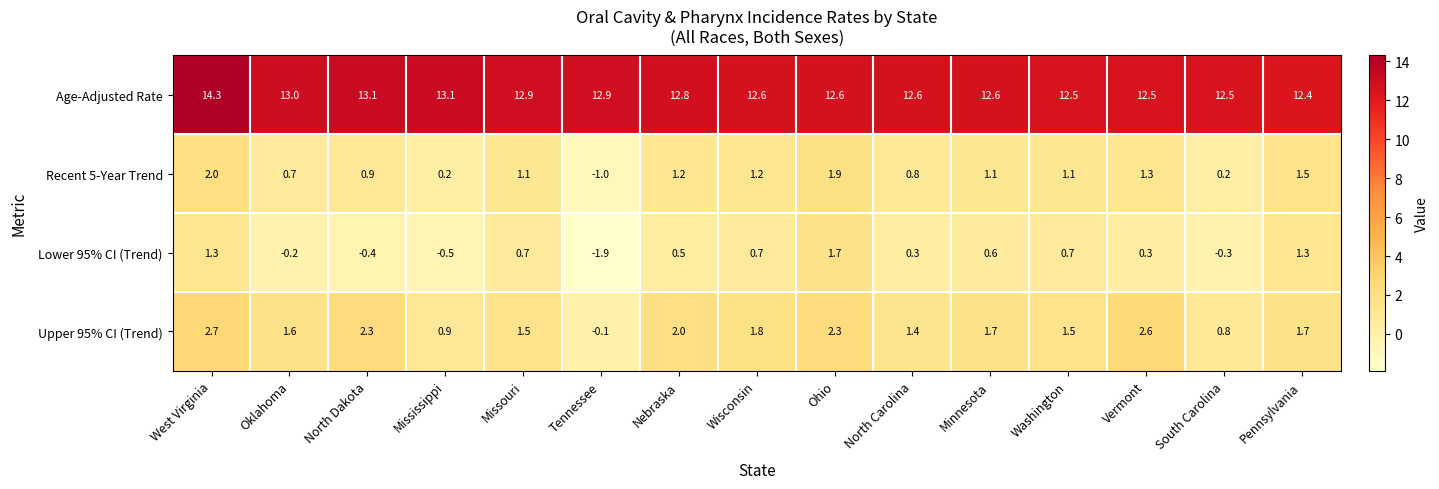

Where is Lower 95% CI (Trend) nearest to the value 0?

Oklahoma